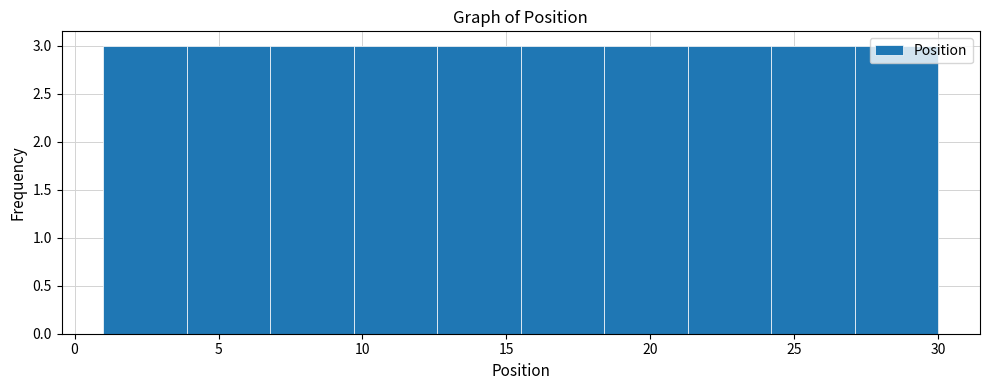

Reading left to right, list every bar in this chart as the range it spans on the x-axis followed by its height. Neither the bar edges nor the heights are printed on the chart, so give them approximately, as read against the axes.

1.0 to 3.9: 3
3.9 to 6.8: 3
6.8 to 9.7: 3
9.7 to 12.6: 3
12.6 to 15.5: 3
15.5 to 18.4: 3
18.4 to 21.3: 3
21.3 to 24.2: 3
24.2 to 27.1: 3
27.1 to 30.0: 3